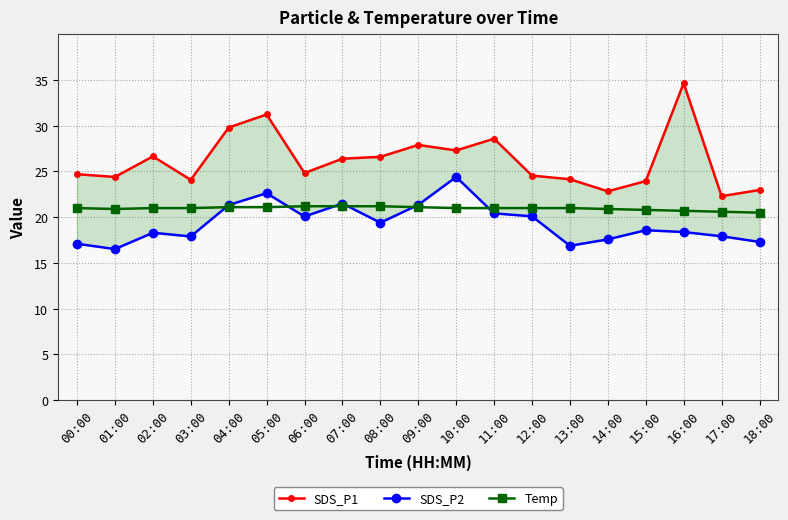

What is the label of the 2nd point from the left?

01:00